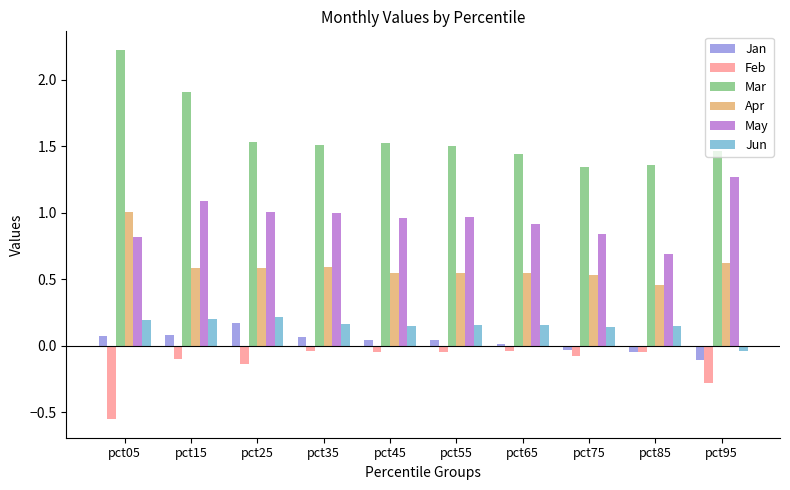

Where does the Jan series first go above 0?

pct05